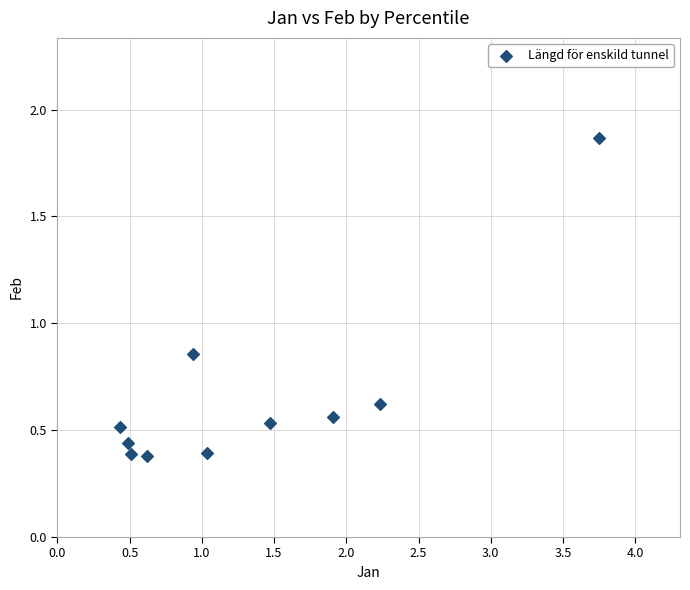

What is the range of X values (max minus min)?

3.3